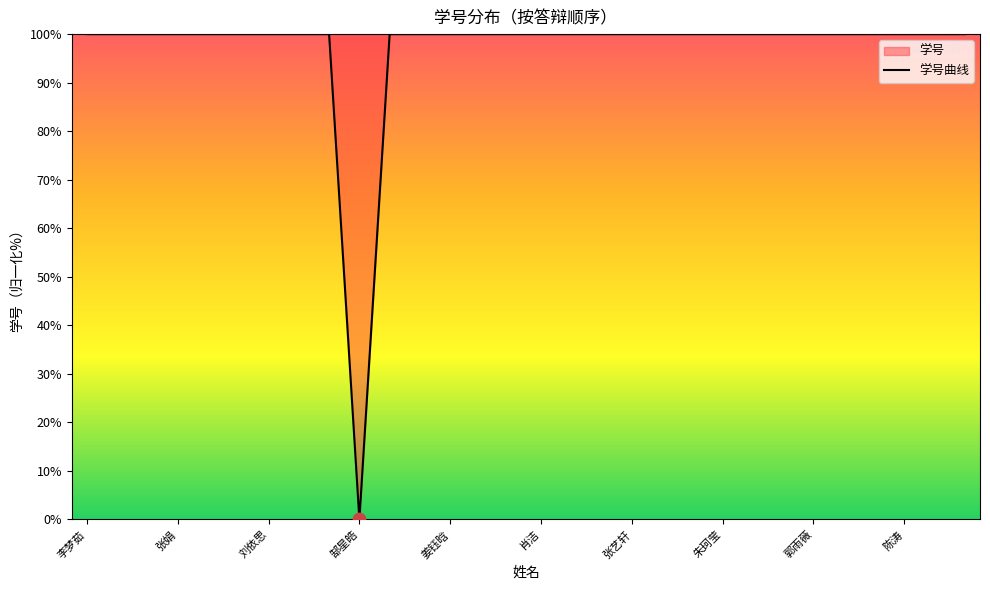

At which category does the chart reach its minimum across all series?

郜星皓